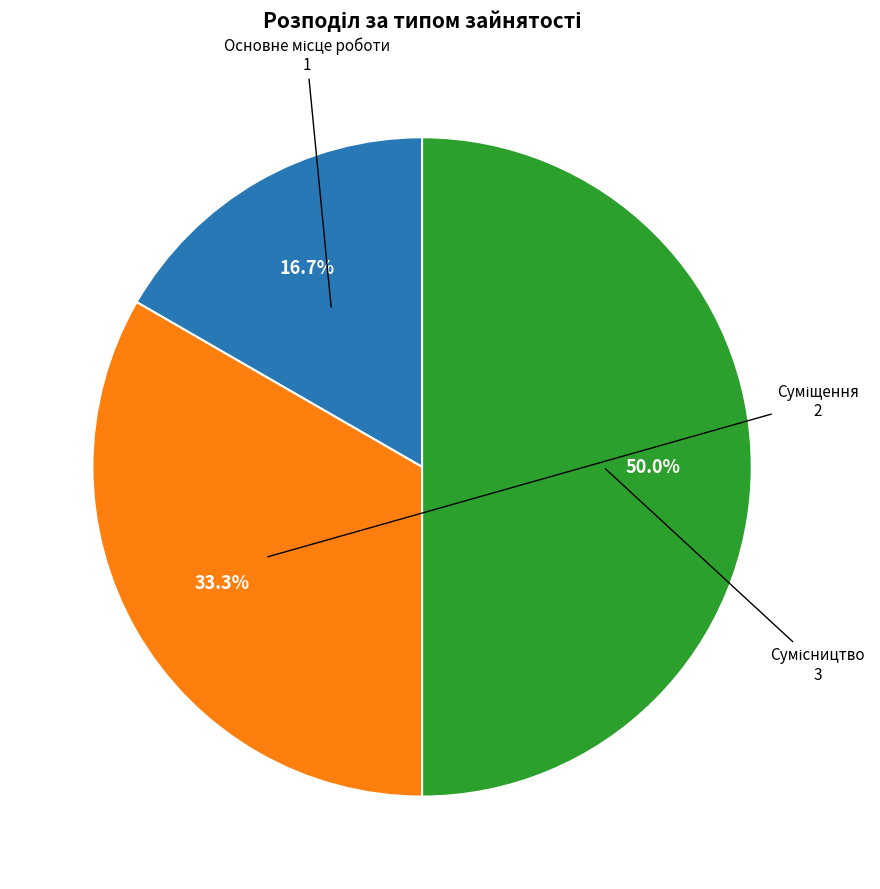

Count the number of slices in the pie.

3